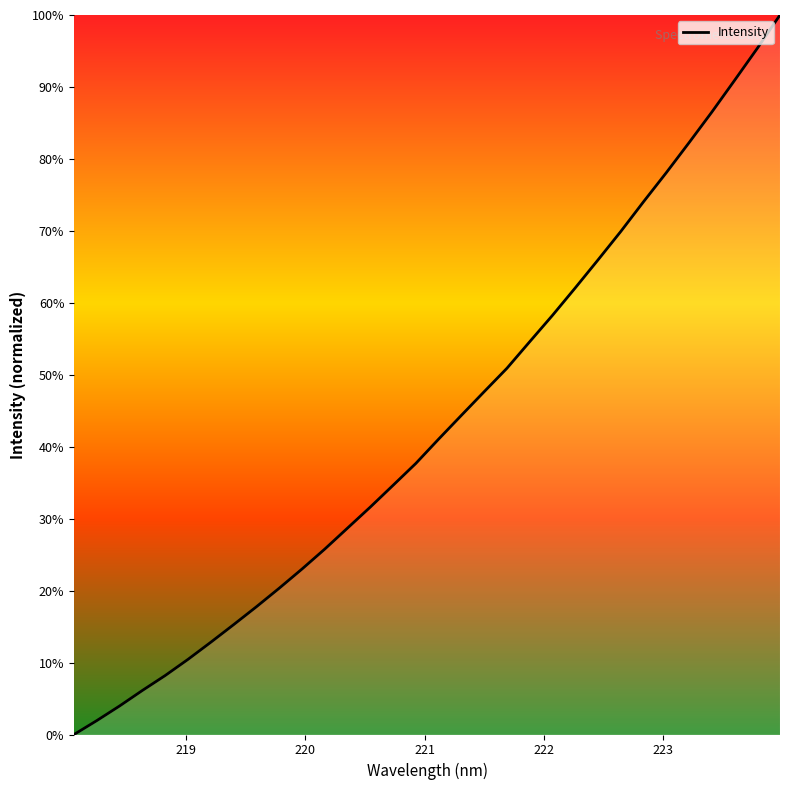

What is the difference between the maximum and minimum values?

100.0